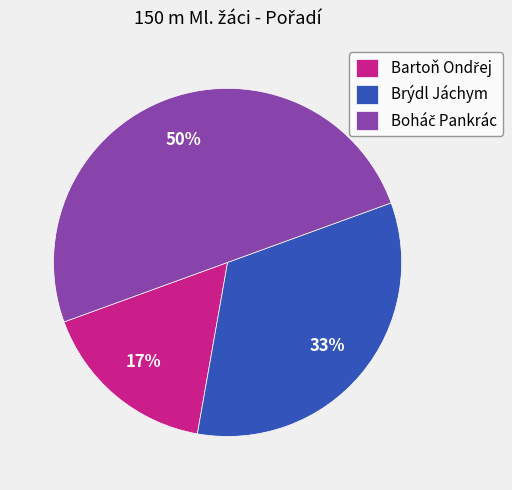

Is Brýdl Jáchym the majority of the pie?

No